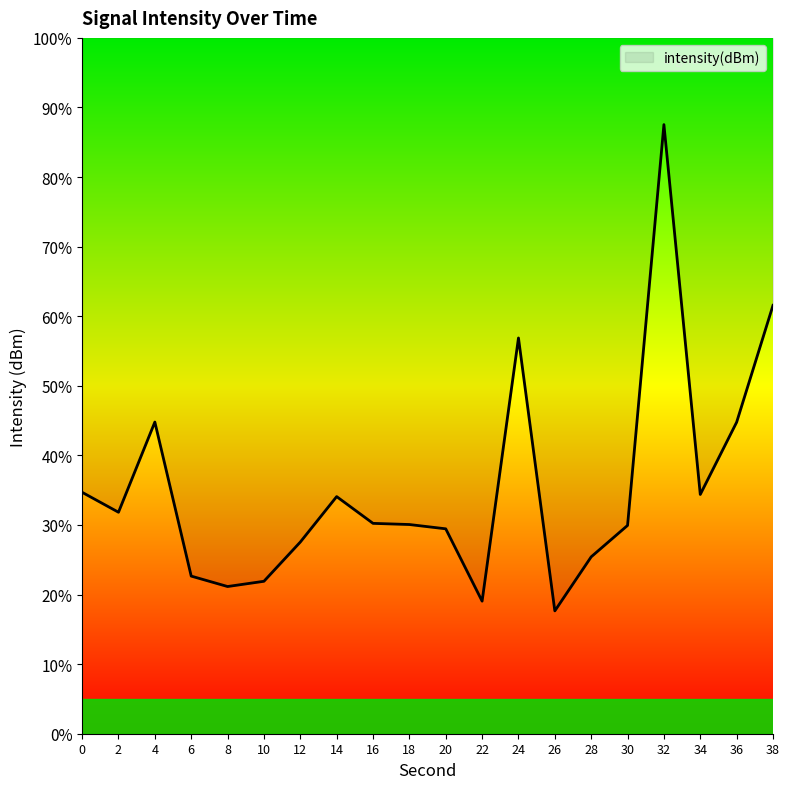

What is the greatest value displayed?

87.5